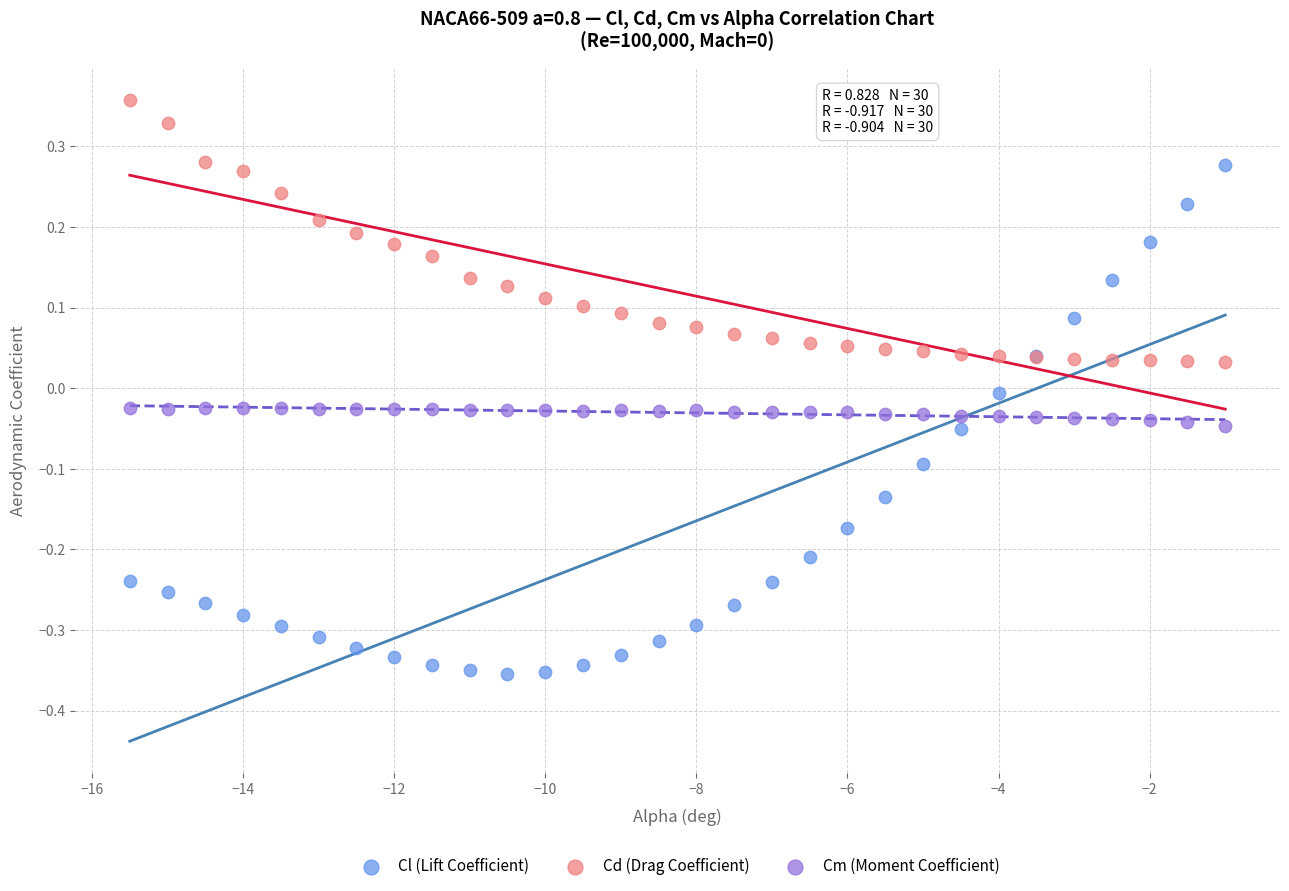

Which series reaches the minimum Y coordinate?

Cl (Lift Coefficient)